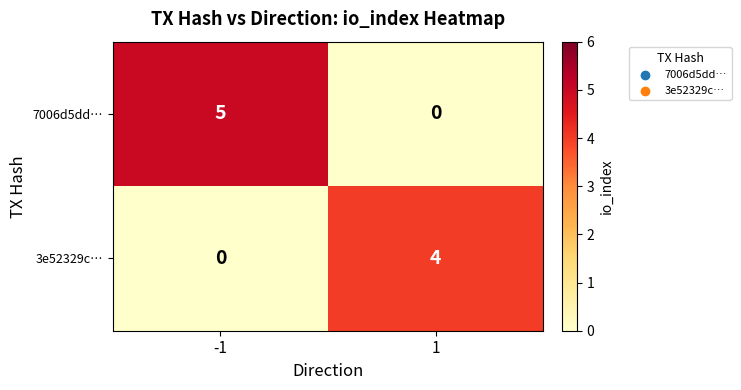

What is the sum of the 3e52329c… values at -1 and 1?

4